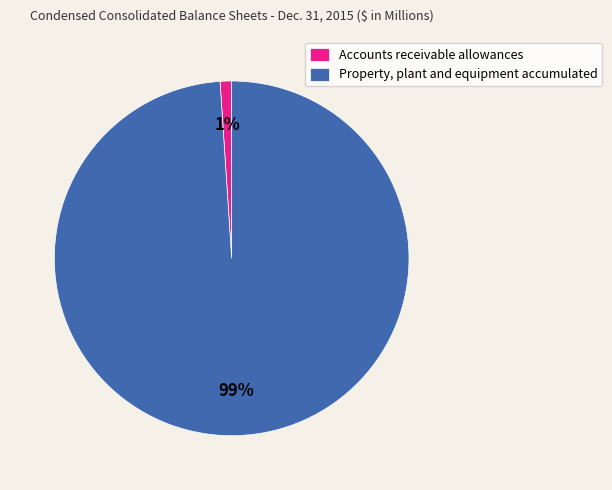

How many slices are in this pie chart?

2